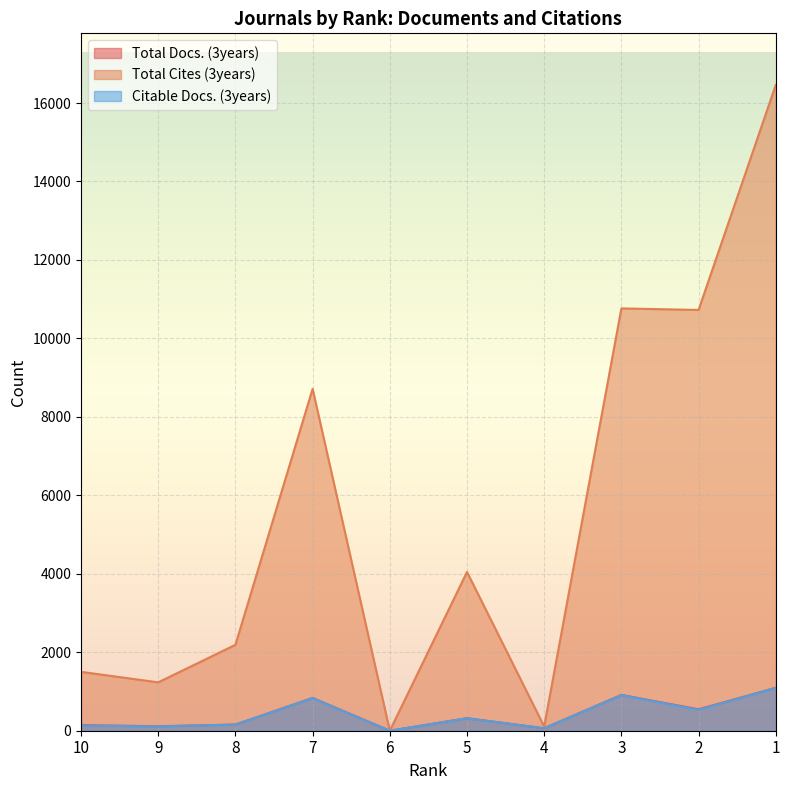

What is the difference between the maximum and second lowest values in the Citable Docs. (3years) series?

1033